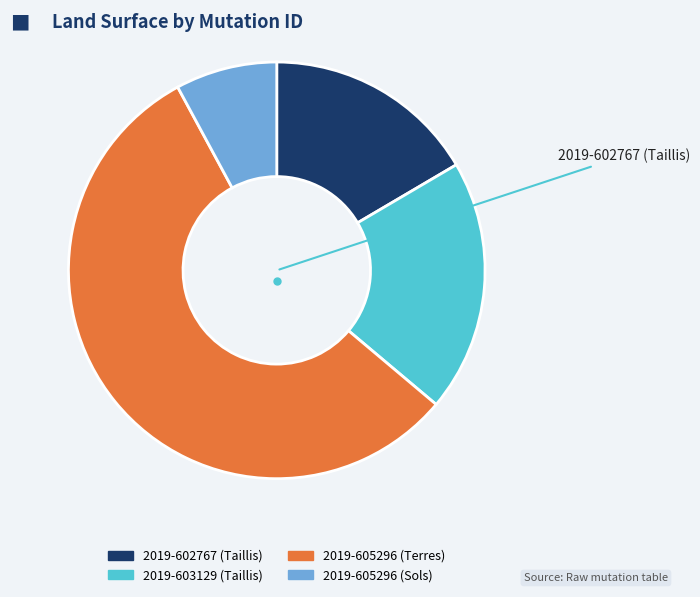

True or false: 2019-605296 (Sols) accounts for 8% of the total.

True